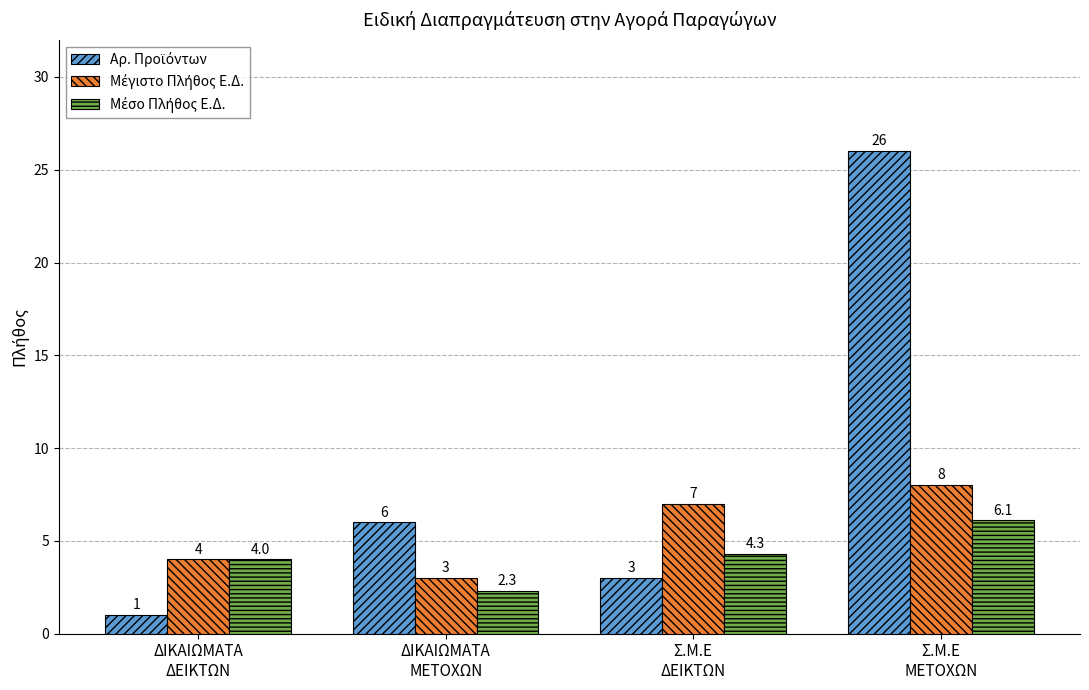

What is the minimum value shown in the chart?

1.0